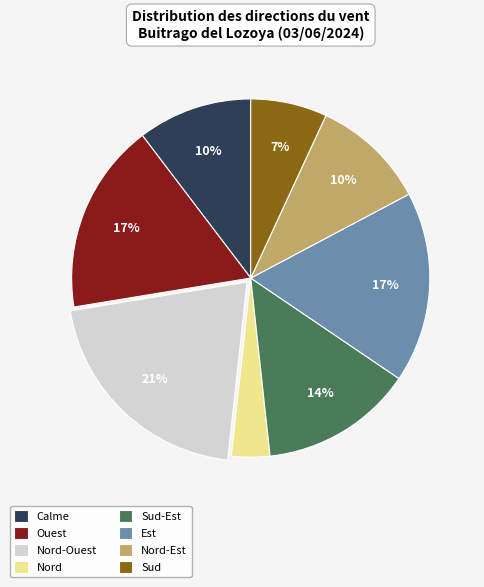

Which slice is the smallest?

Nord